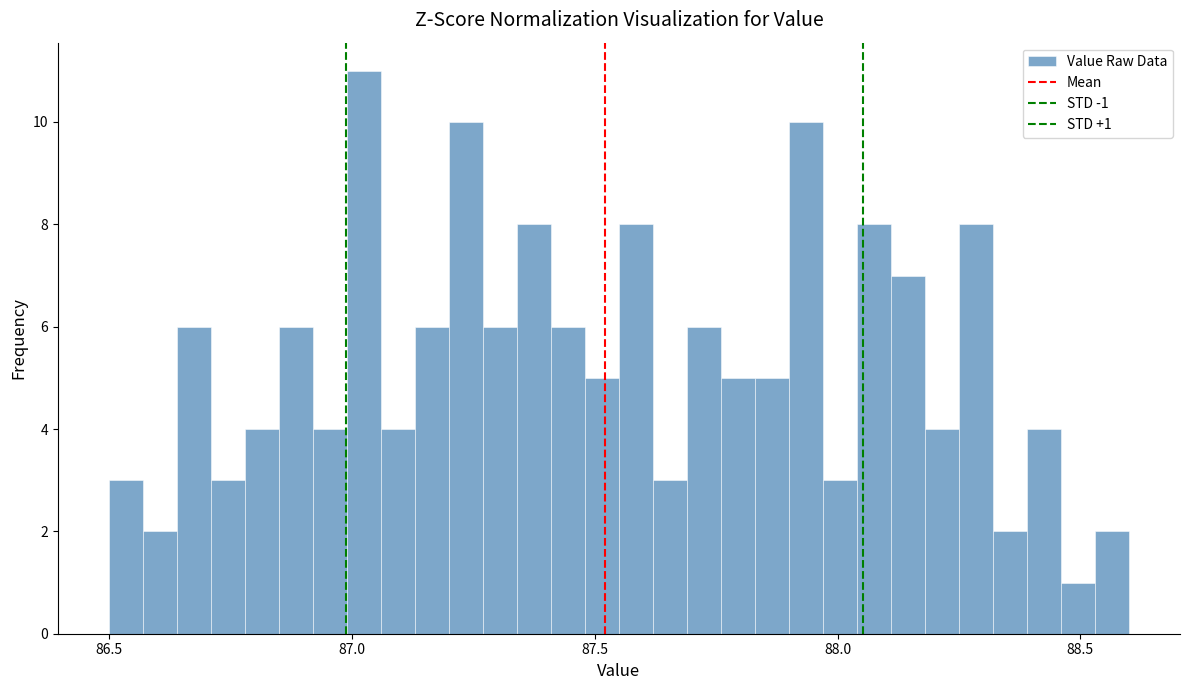

Around what value on the x-axis is the tallest bar? Give the approximate position of its centre, as read against the axis.

87.05